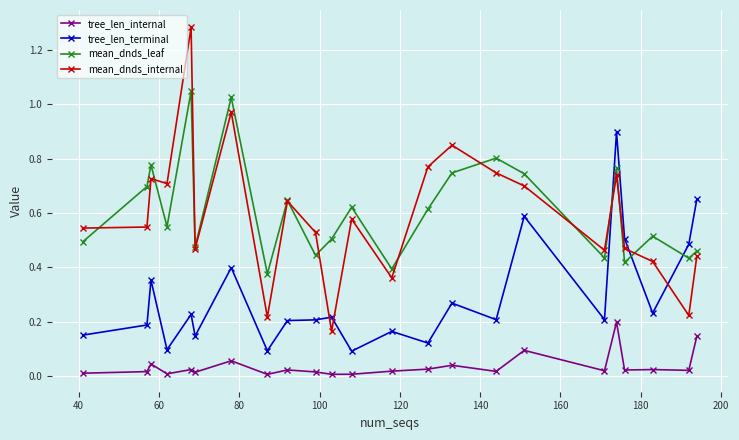

True or false: mean_dnds_leaf has more than 1 interior local peaks.

True